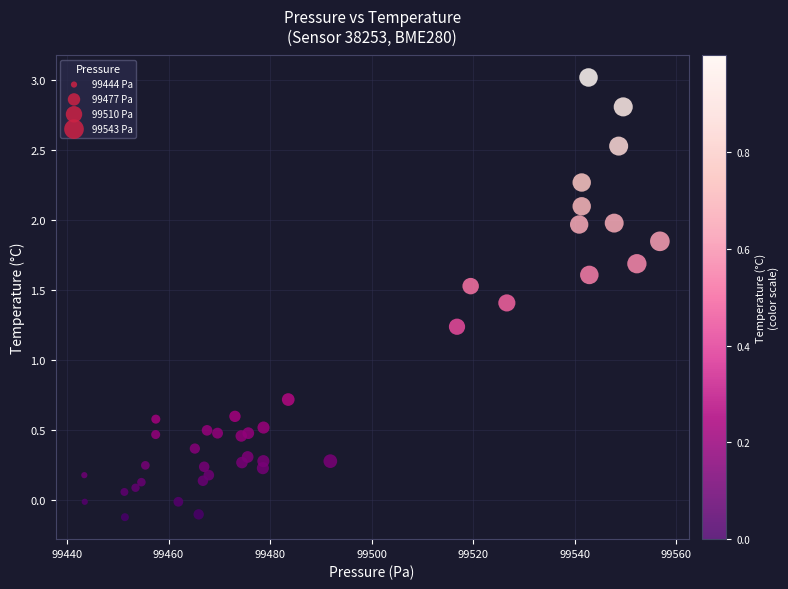

What is the range of X values (max minus min)?

113.4